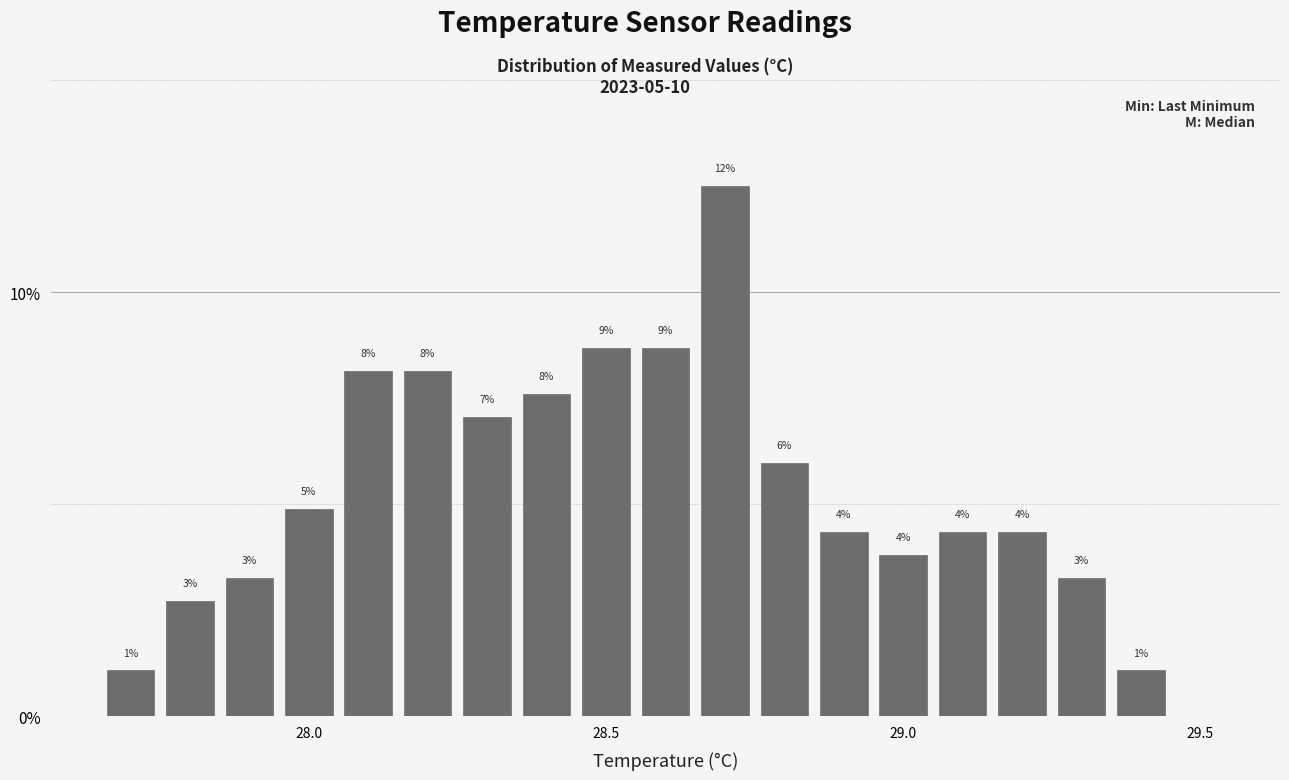

Read against the x-axis, roughly where is the centre of the tallest bar?

28.70